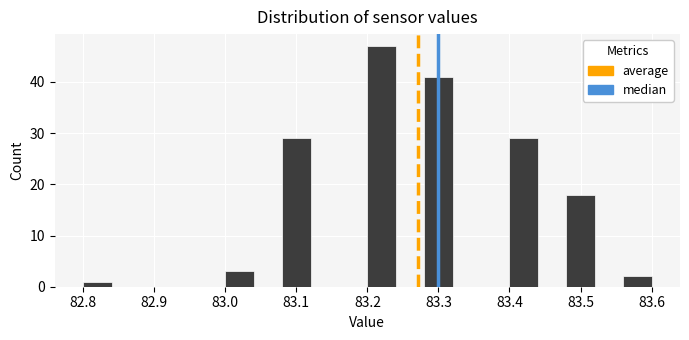

Reading left to right, transcribe this chart: for each bar, give the range it covers on the x-axis and its height. The values are not printed on the chart, so give them approximately, as read against the axis.

82.80 to 82.84: 1
82.84 to 82.88: 0
82.88 to 82.92: 0
82.92 to 82.96: 0
82.96 to 83.00: 0
83.00 to 83.04: 3
83.04 to 83.08: 0
83.08 to 83.12: 29
83.12 to 83.16: 0
83.16 to 83.20: 0
83.20 to 83.24: 47
83.24 to 83.28: 0
83.28 to 83.32: 41
83.32 to 83.36: 0
83.36 to 83.40: 0
83.40 to 83.44: 29
83.44 to 83.48: 0
83.48 to 83.52: 18
83.52 to 83.56: 0
83.56 to 83.60: 2